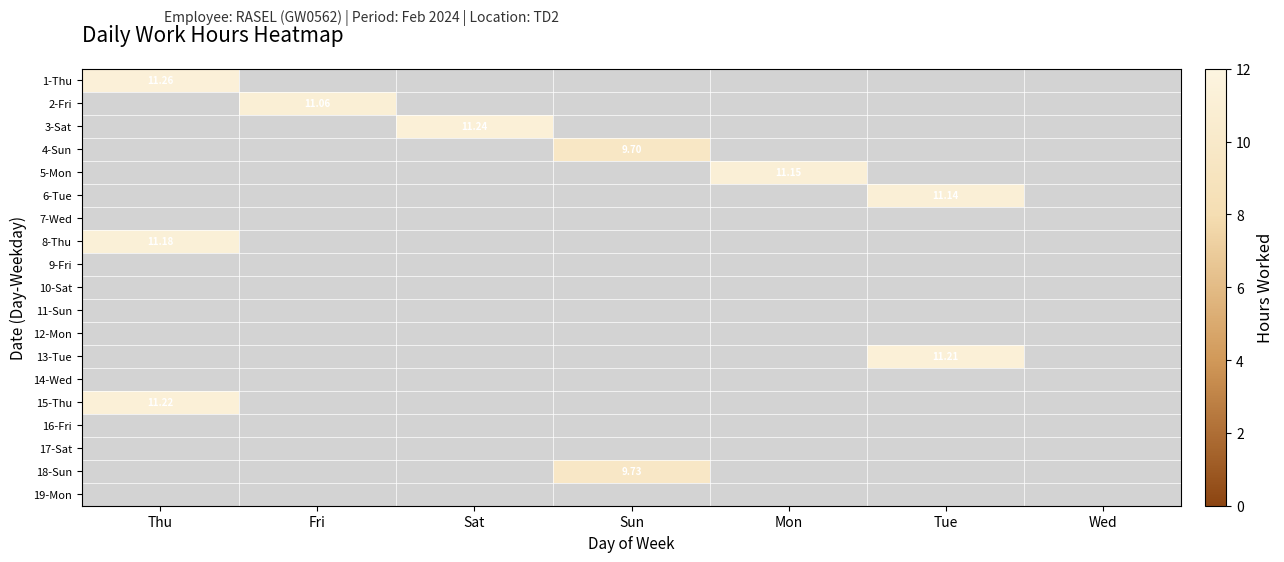

At how many categories does at least one series exceed 11?

5